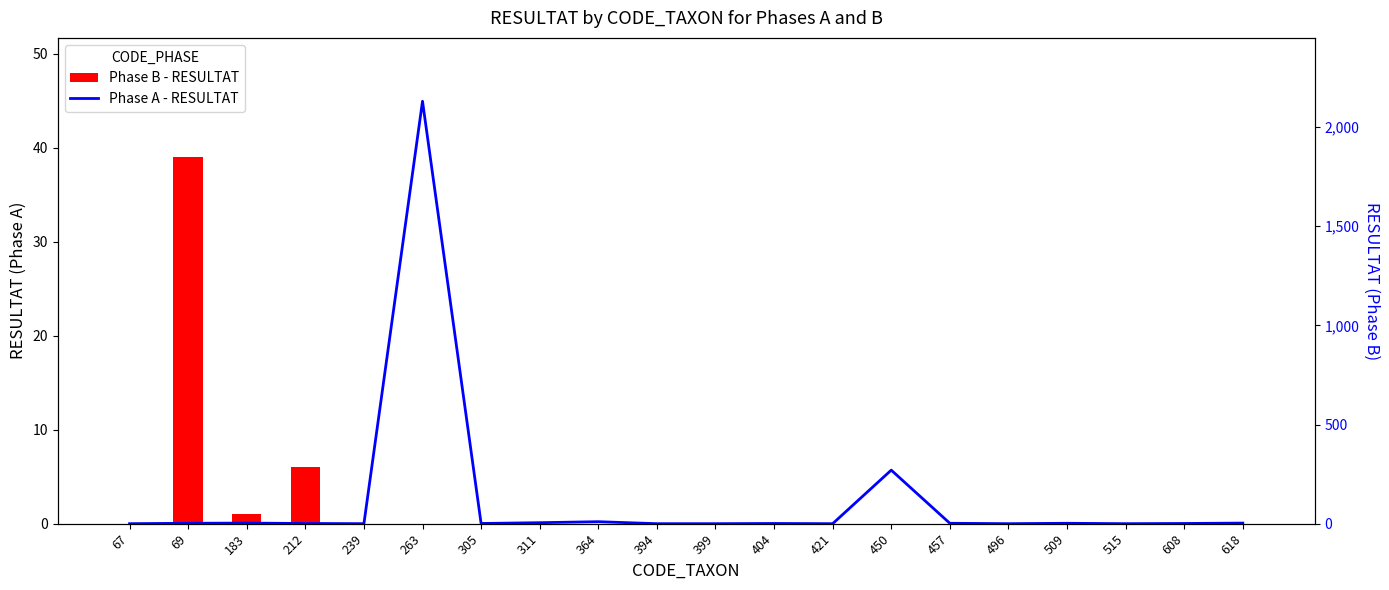

Rank the categories by Phase B - RESULTAT value from highest to lowest.

69, 212, 183, 67, 239, 263, 305, 311, 364, 394, 399, 404, 421, 450, 457, 496, 509, 515, 608, 618